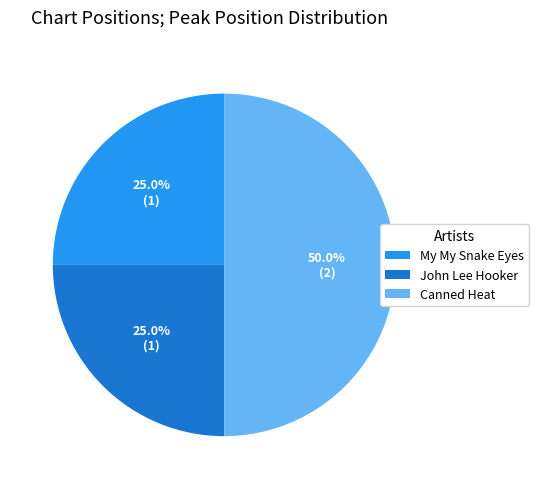

Which category has the biggest portion of the pie?

Canned Heat